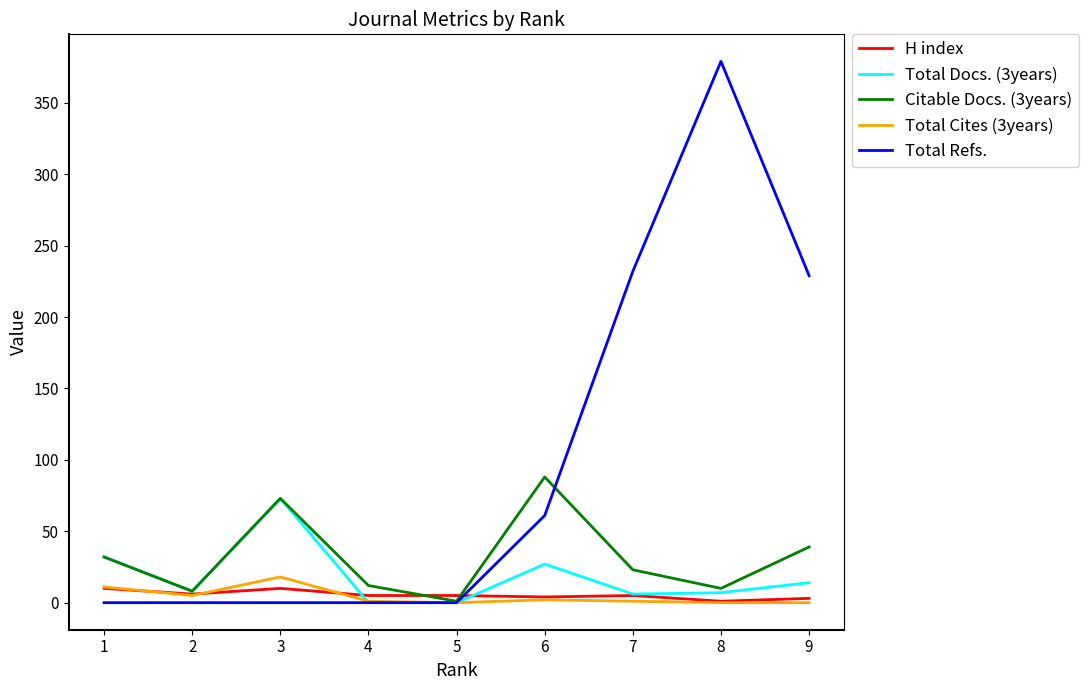

What is the total value across all series at 9?

285